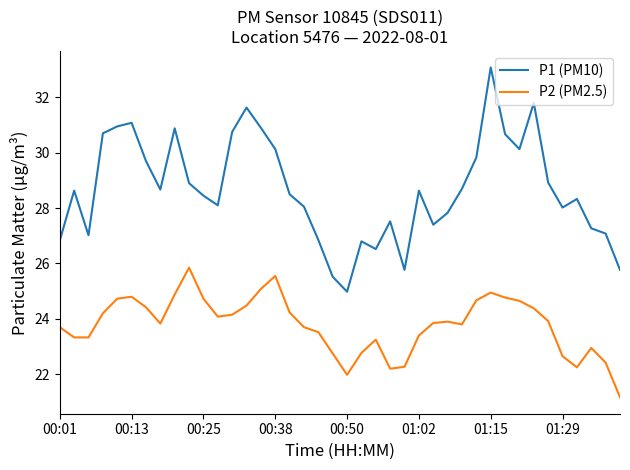

Which series has the widest spread of values?

P1 (PM10)